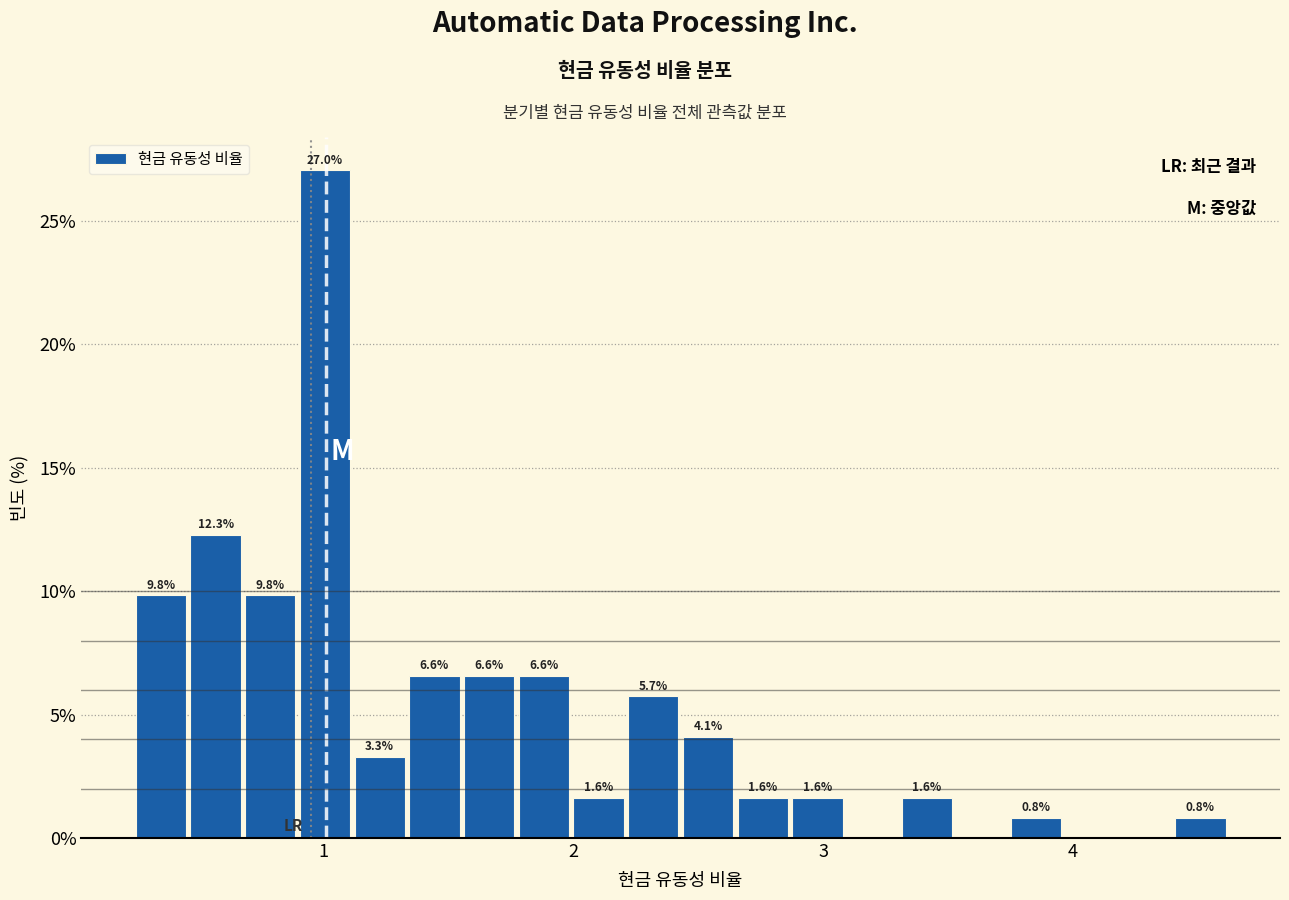

Around what value on the x-axis is the tallest bar? Give the approximate position of its centre, as read against the axis.

1.0